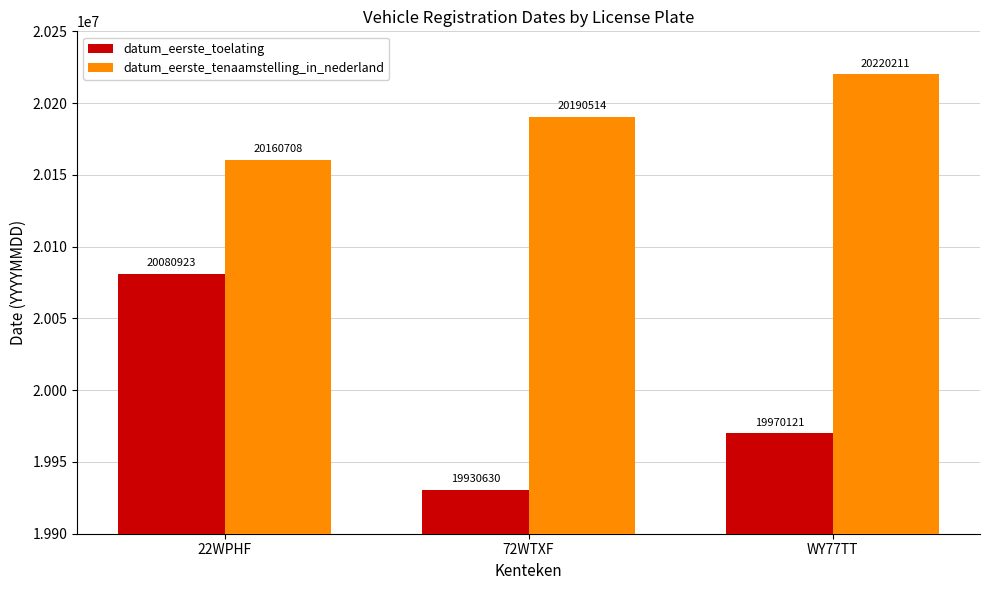

Between 22WPHF and 72WTXF, which series saw the biggest shift?

datum_eerste_toelating